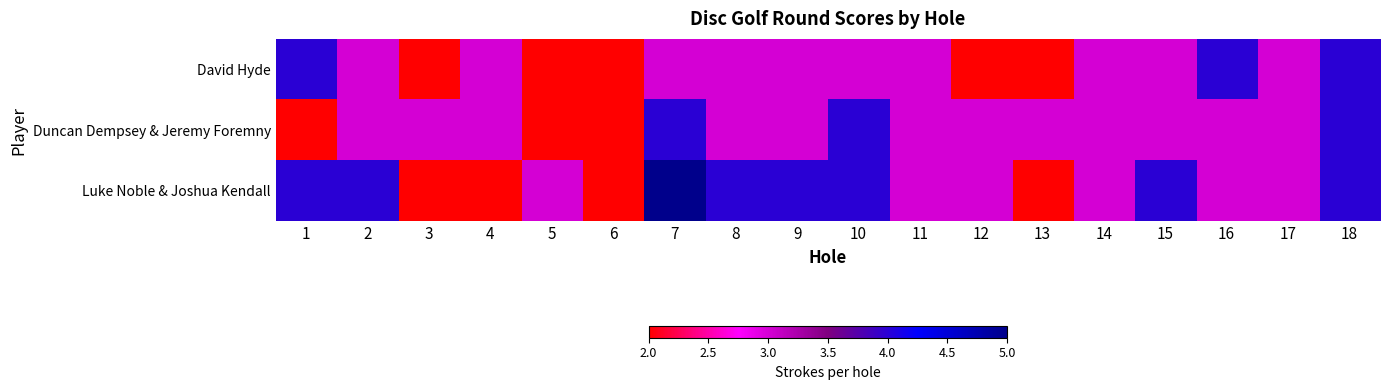

At how many categories does at least one series exceed 2?

17